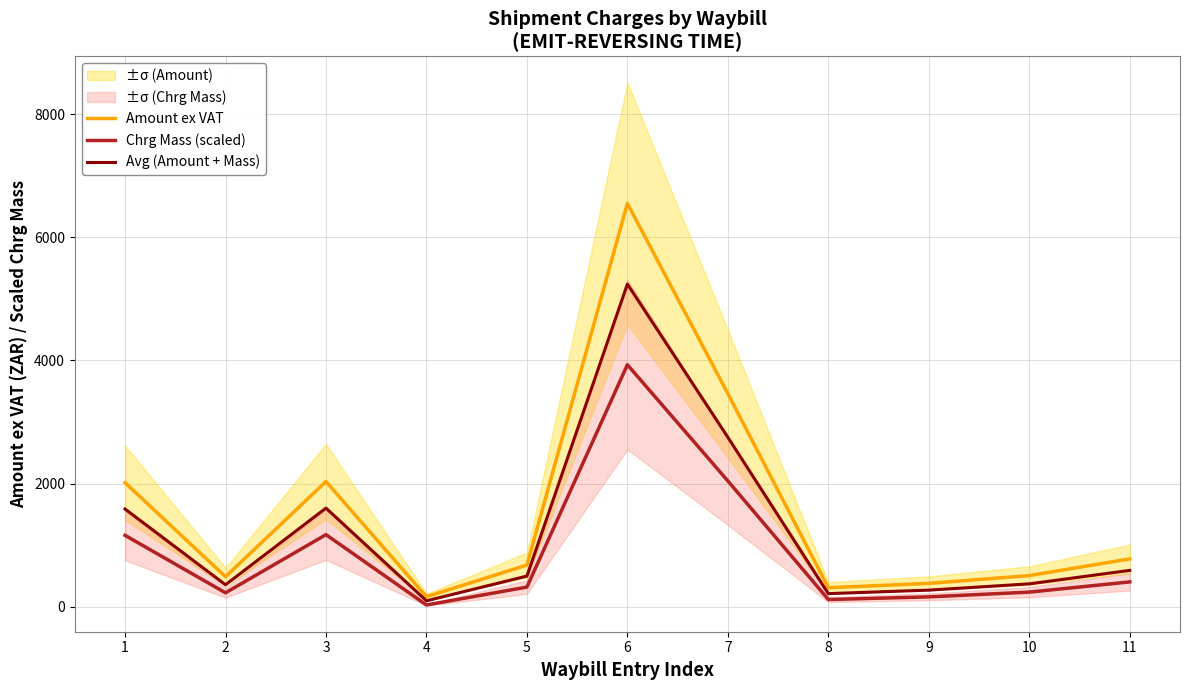

Is the value of Chrg Mass (scaled) at 4 greater than the value of Amount ex VAT at 11?

No